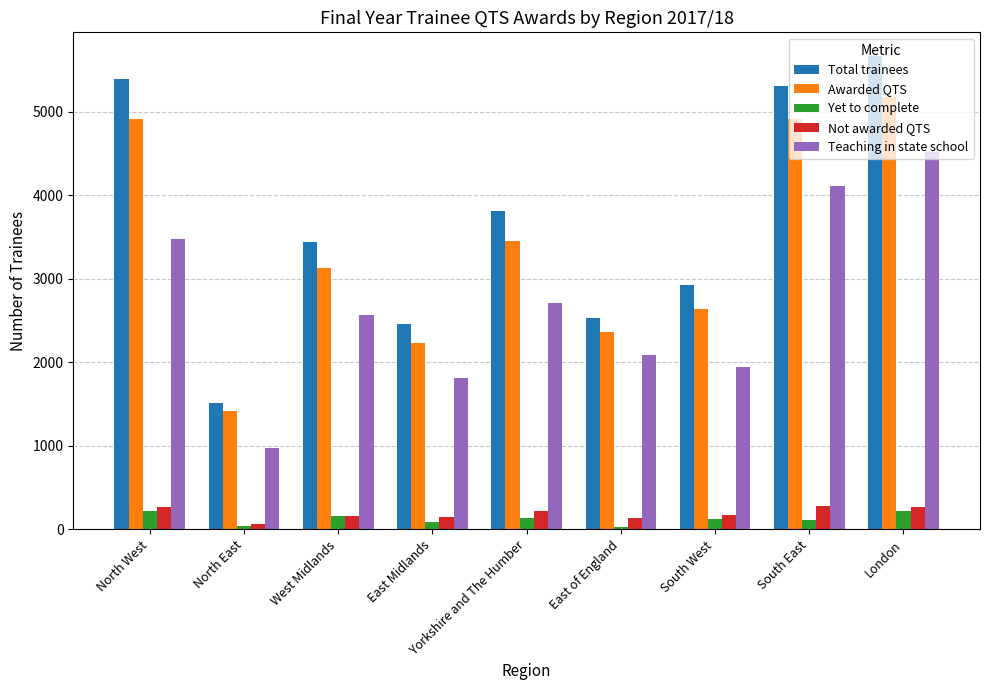

Between West Midlands and East of England, which series saw the biggest shift?

Total trainees